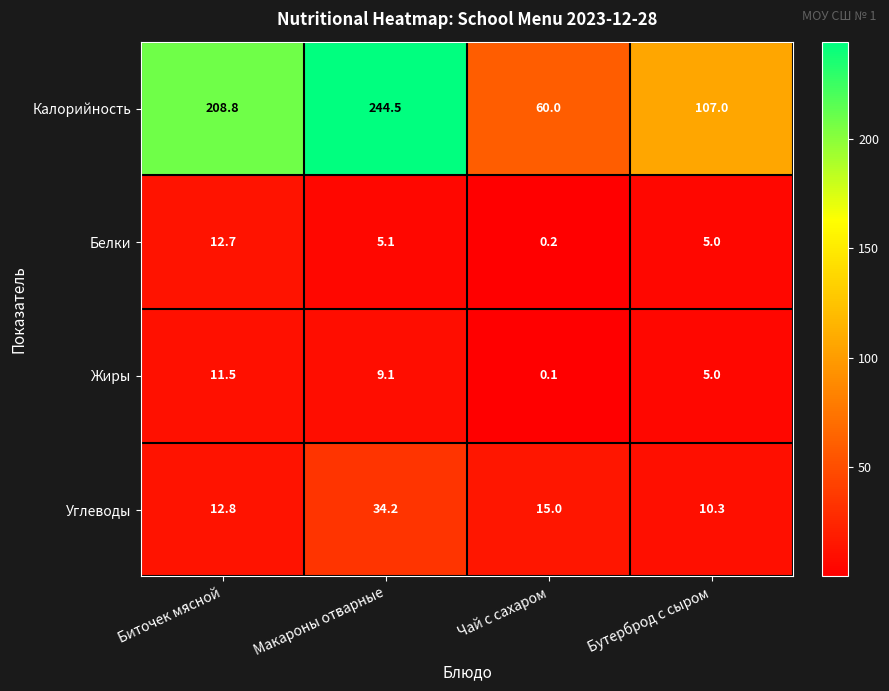

The value of Жиры at Бутерброд с сыром is 5.0. True or false?

True